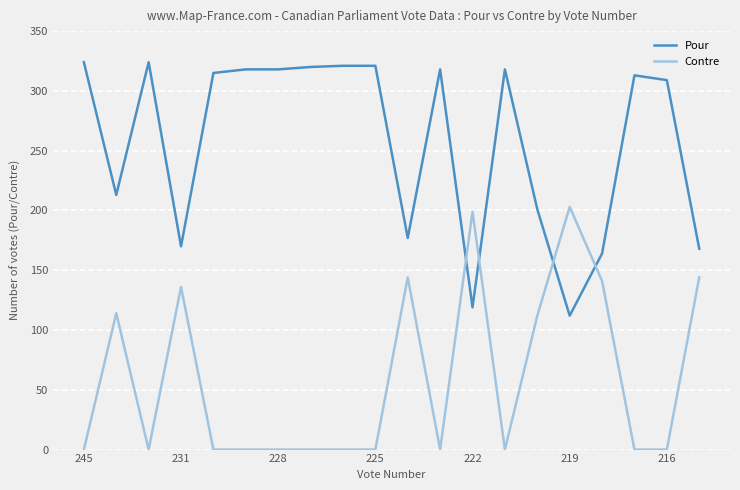

How many intersections are there between Contre and Pour?

4